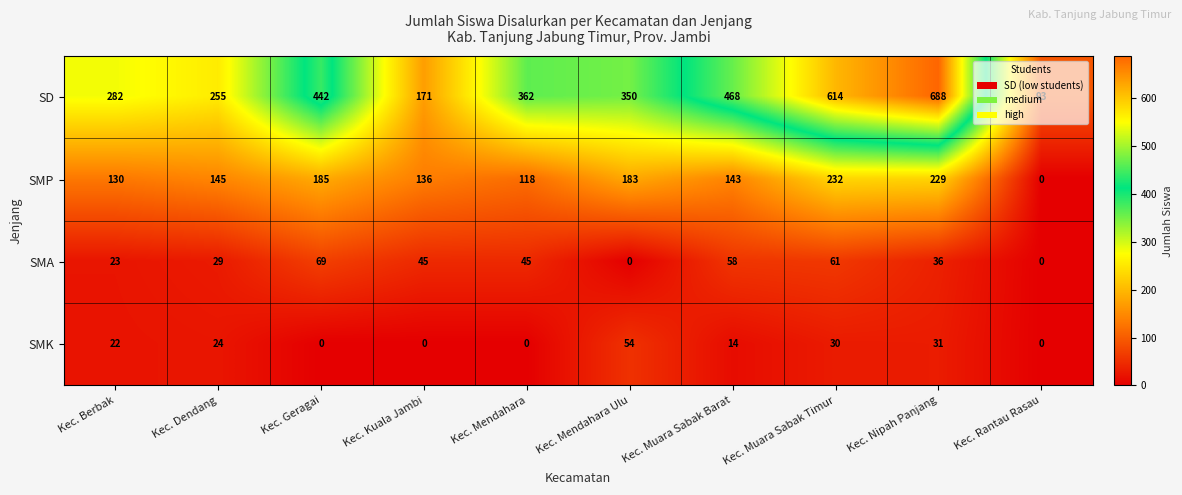

Between Kec. Mendahara and Kec. Nipah Panjang, which series saw the biggest shift?

SD